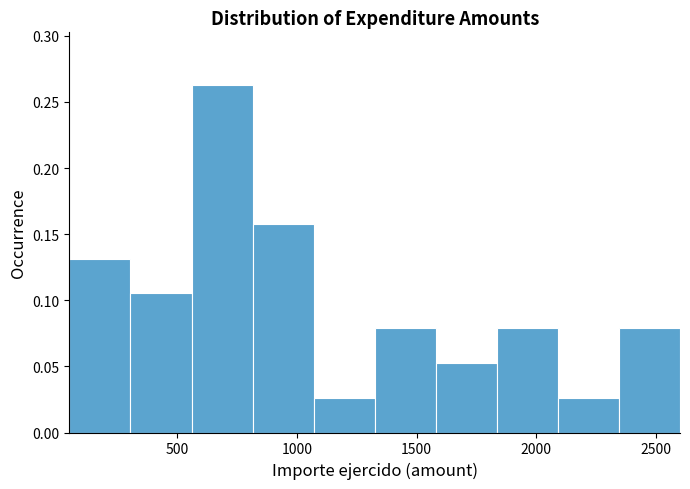

Reading left to right, transcribe this chart: for each bar, give the range it covers on the x-axis and its height. Neither the bar edges nor the heights are printed on the chart, so give them approximately, as read against the axes.

50 to 305: 0.130
305 to 560: 0.105
560 to 815: 0.265
815 to 1070: 0.160
1070 to 1325: 0.025
1325 to 1580: 0.080
1580 to 1835: 0.055
1835 to 2090: 0.080
2090 to 2345: 0.025
2345 to 2600: 0.080